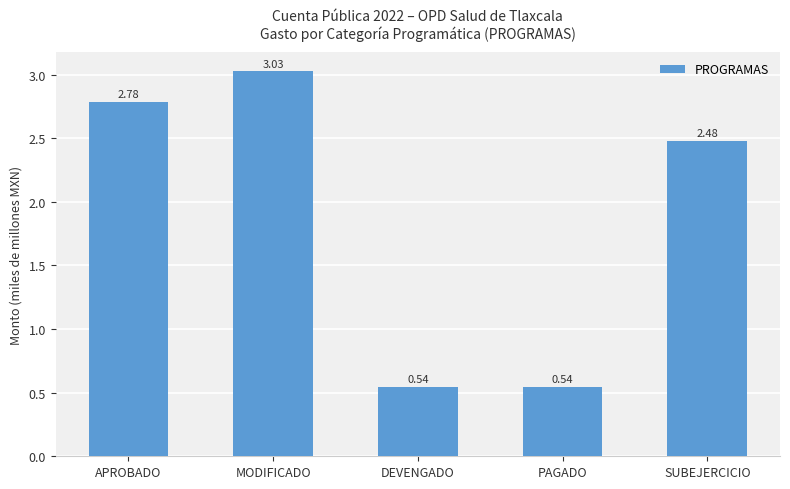

At which category does the chart reach its peak across all series?

MODIFICADO